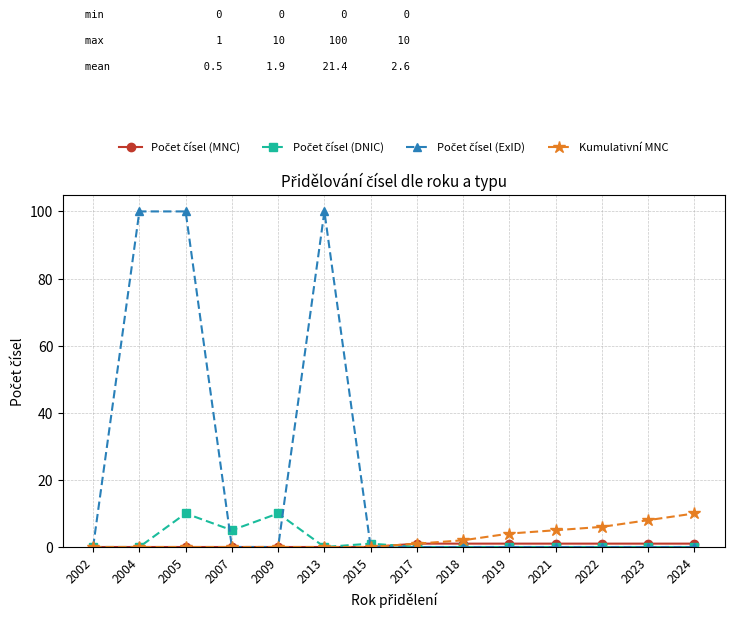

What is the highest value of the Kumulativní MNC series?

10